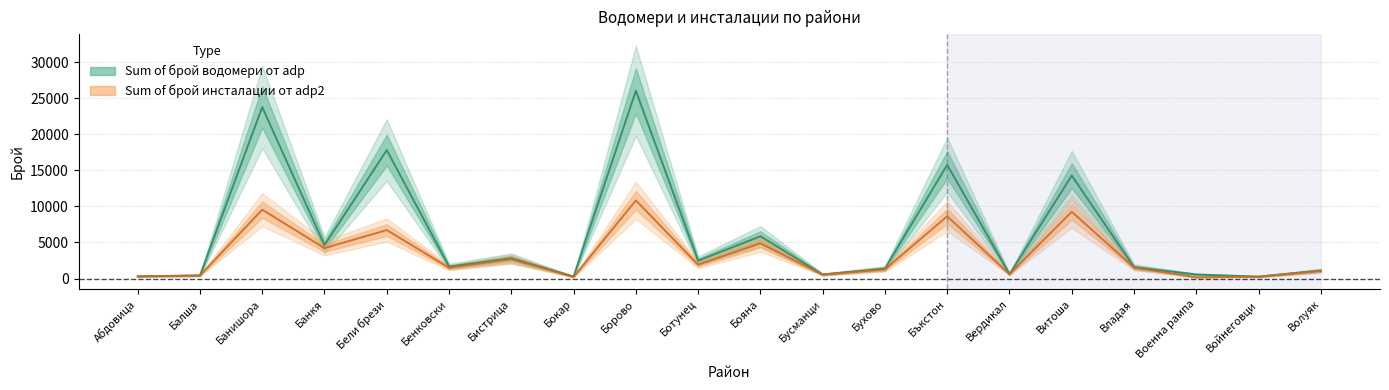

At how many categories does at least one series exceed 24715?

1